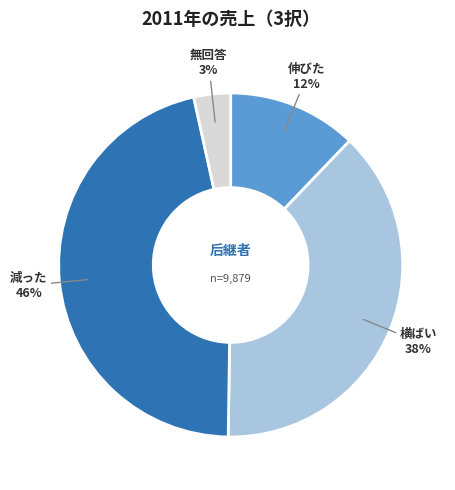

Between 伸びた and 減った, which is larger?

減った